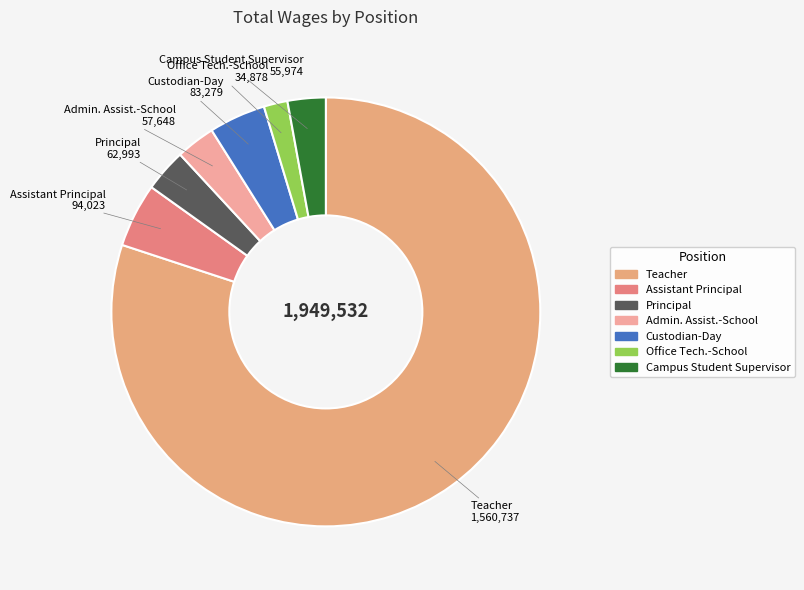

Which has a higher value, Teacher or Office Tech.-School?

Teacher